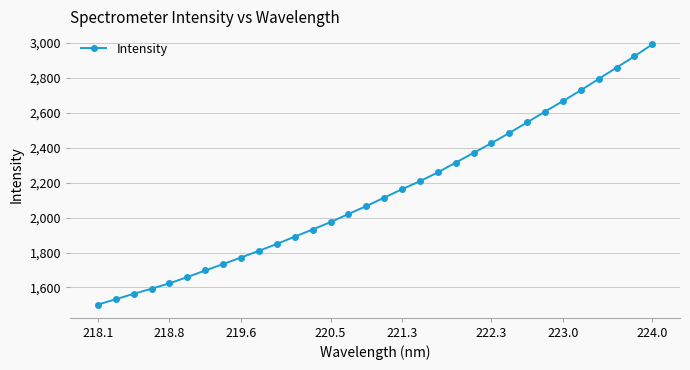

True or false: there are more than 2 points higher than both neighbors.

False